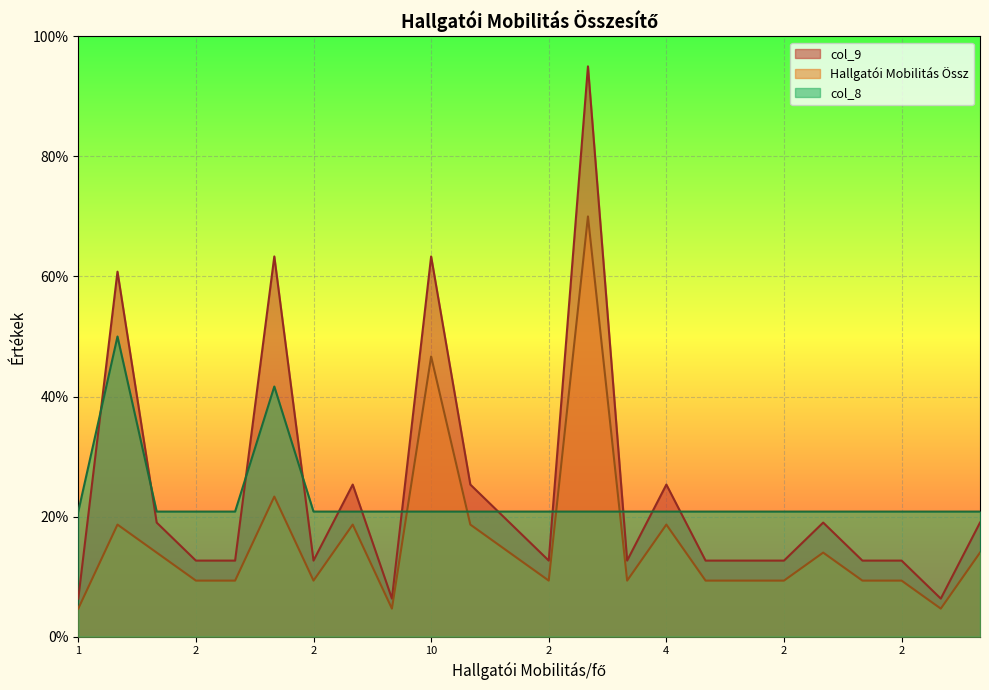

What is the approximate value of col_8 at 2?

20.8